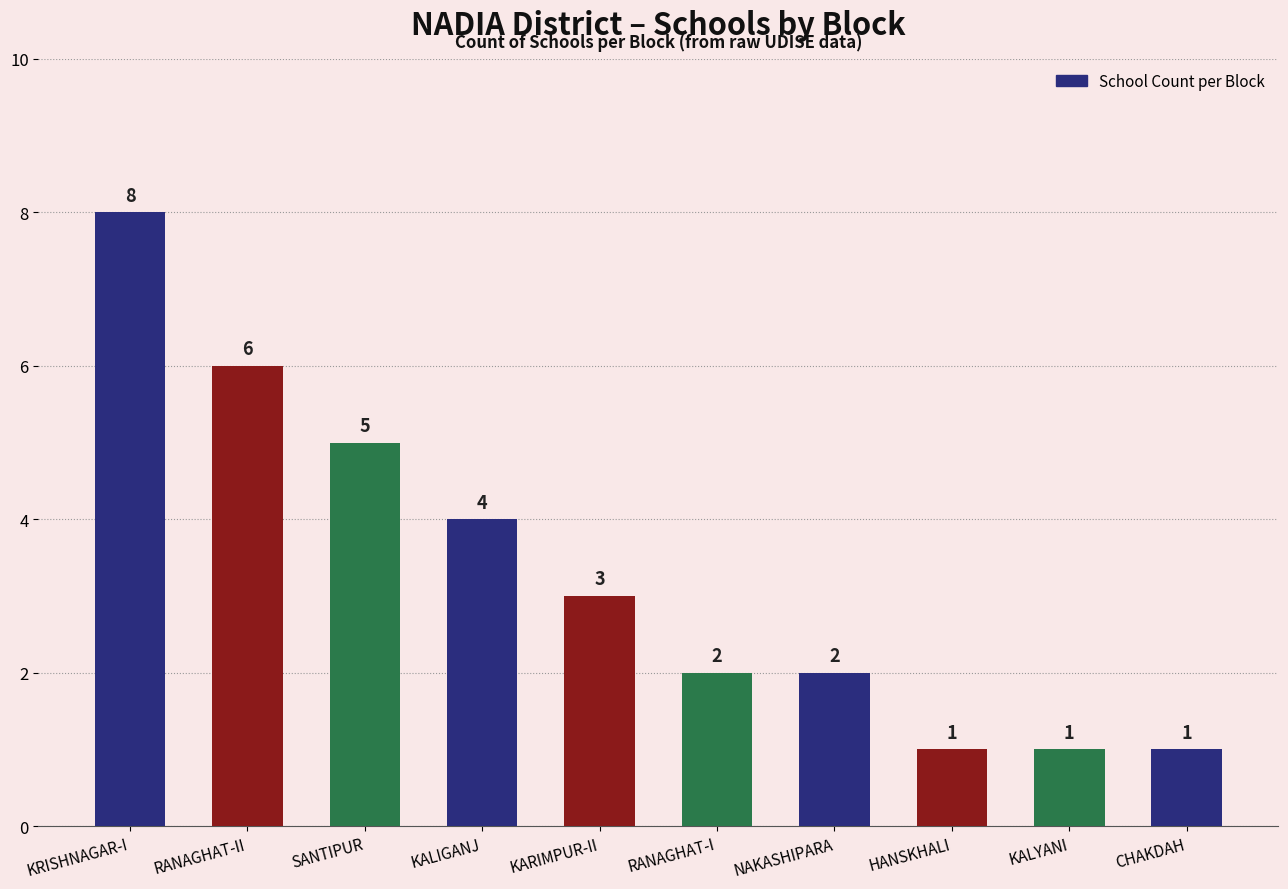

What is the difference between the maximum and minimum values?

7